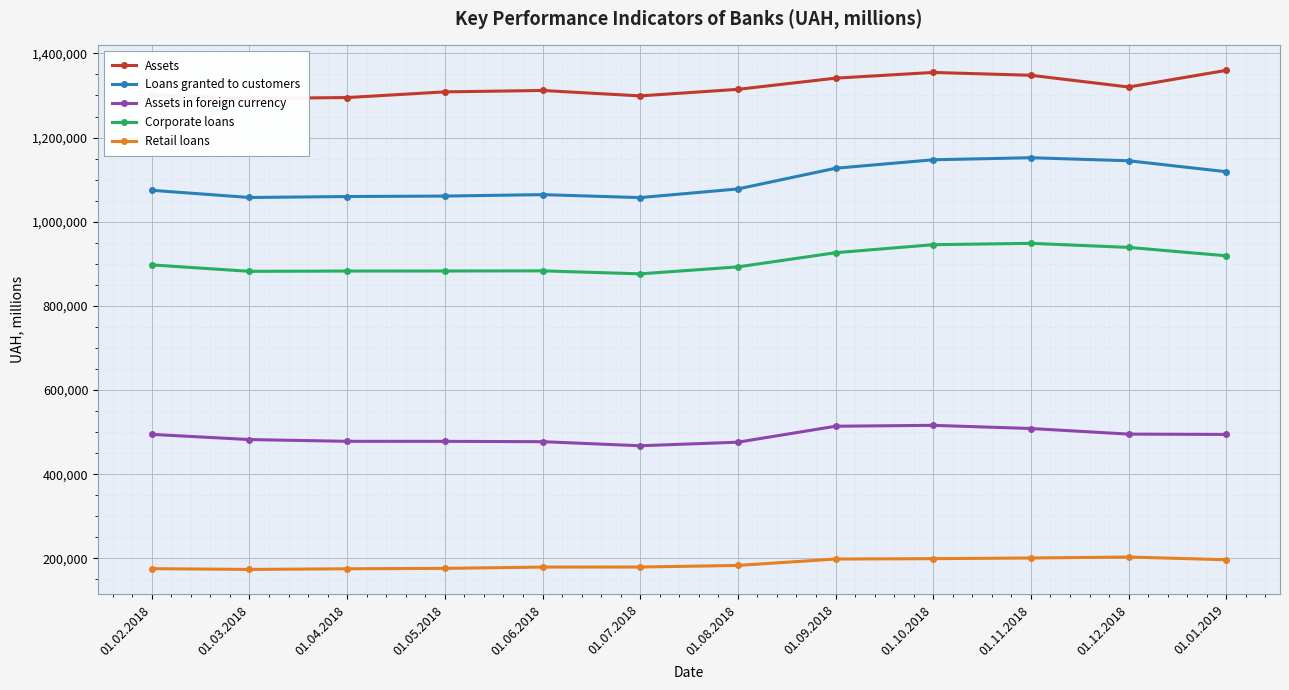

Which category has the highest value across all series?

01.01.2019